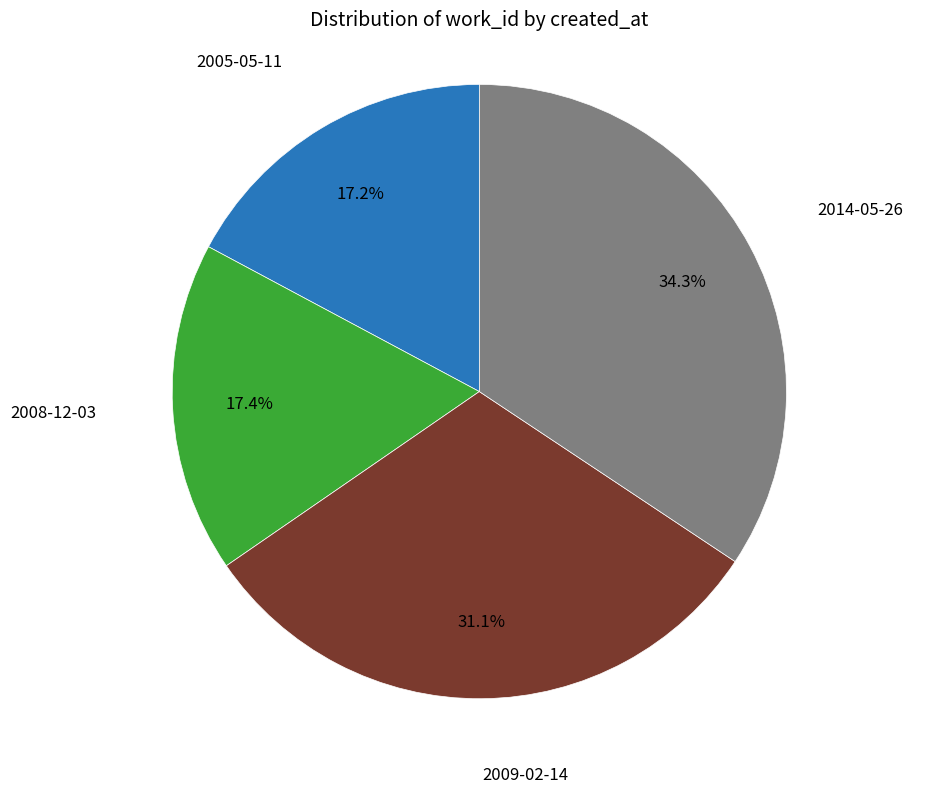

Does any single category account for the majority?

No